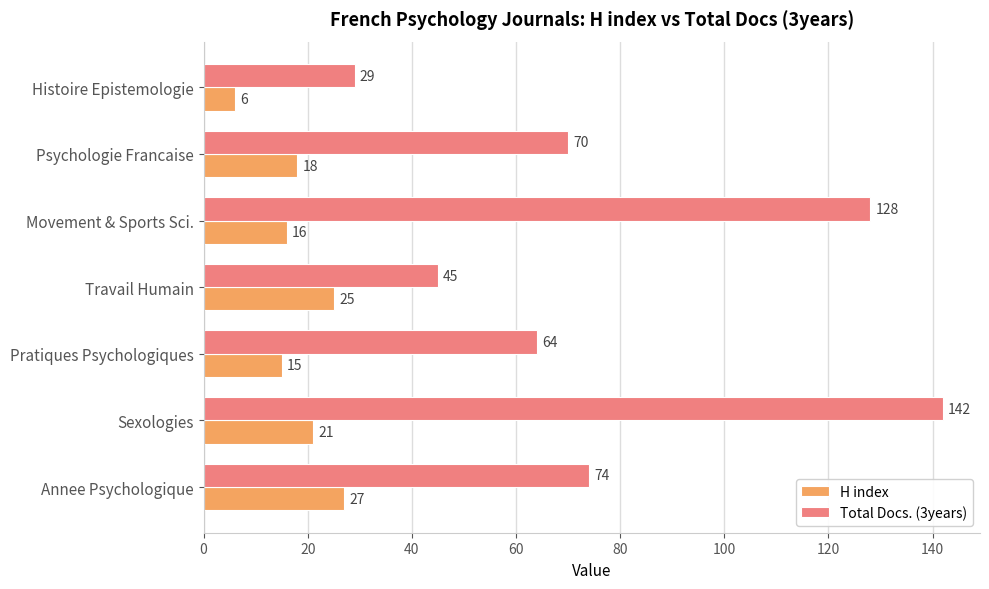

Which series has the largest total across all categories?

Total Docs. (3years)